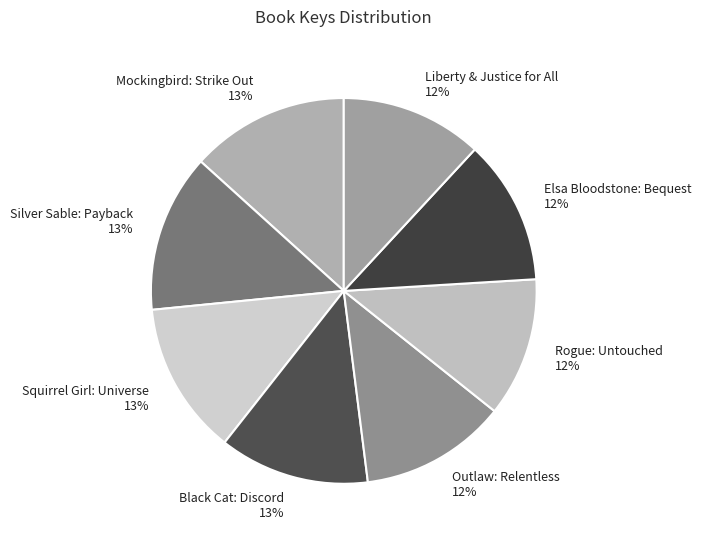

To the nearest percent, what percentage of the pie is Mockingbird: Strike Out?

13%